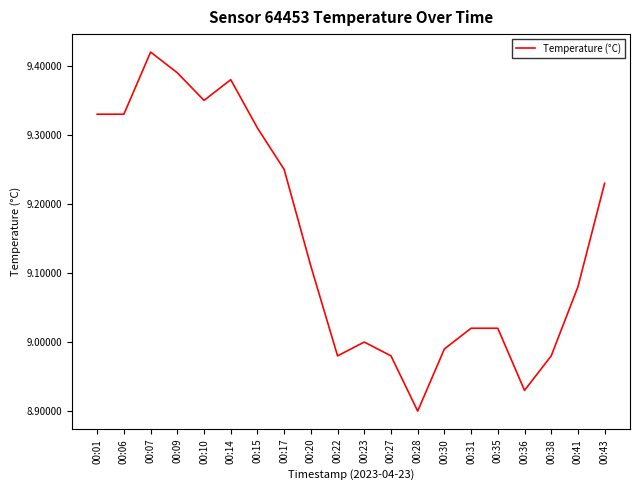

Which label corresponds to the largest value in the chart?

00:07